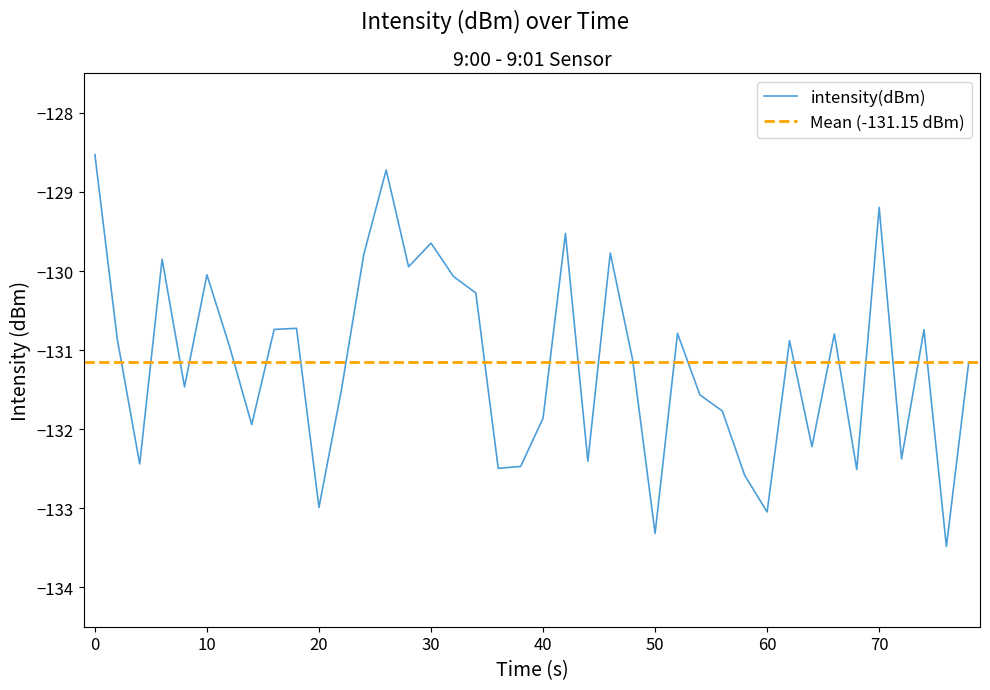

Reading left to right, list all the values displayed in this chart.

-128.5	-130.9	-132.4	-129.9	-131.5	-130.0	-130.9	-131.9	-130.7	-130.7	-133.0	-131.5	-129.8	-128.7	-129.9	-129.6	-130.1	-130.3	-132.5	-132.5	-131.9	-129.5	-132.4	-129.8	-131.1	-133.3	-130.8	-131.6	-131.8	-132.6	-133.0	-130.9	-132.2	-130.8	-132.5	-129.2	-132.4	-130.7	-133.5	-131.1